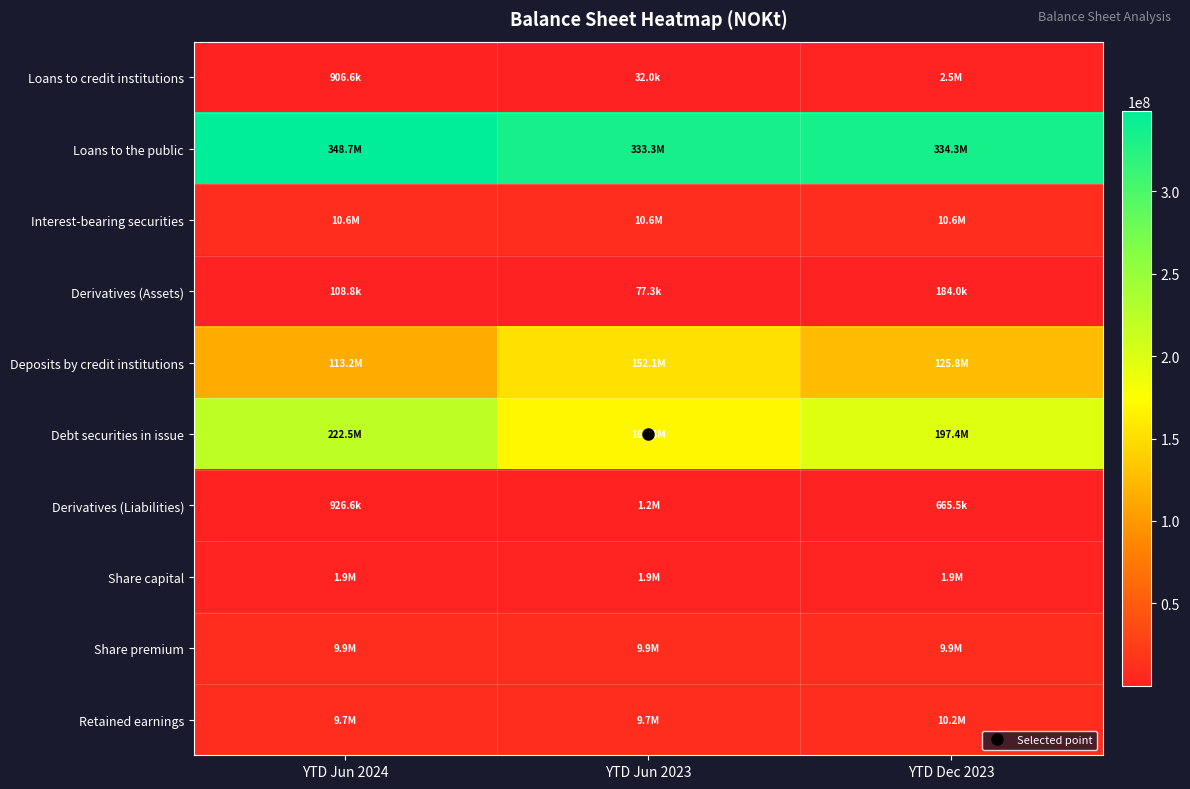

At which category is the sum across all series the highest?

YTD Jun 2024